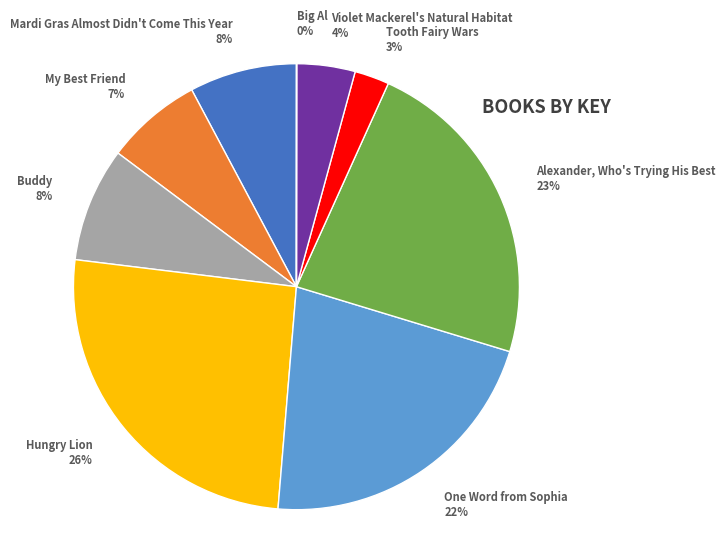

To the nearest percent, what is the difference between the largest and smallest slice percentages?

26%